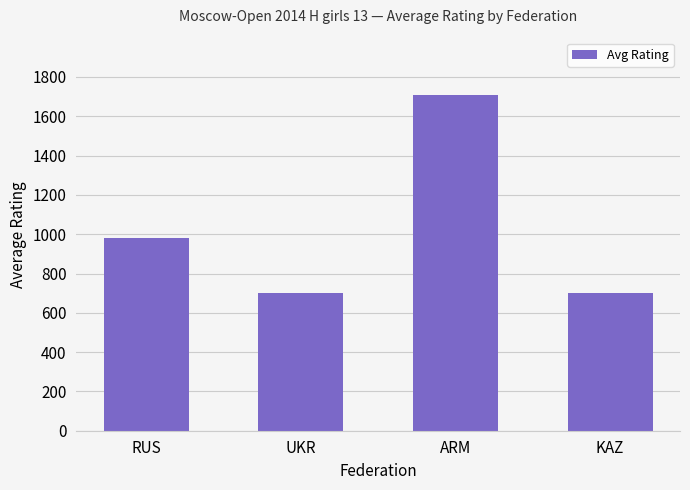

What is the average value?

1023